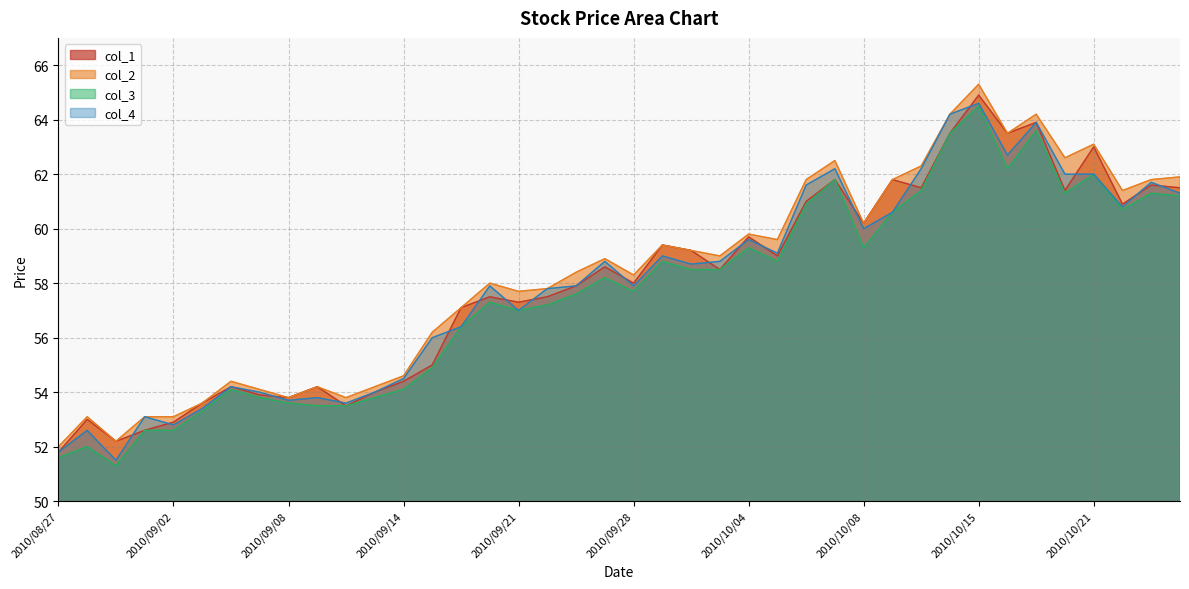

Reading left to right, transcribe all the data shown in this chart.

col_1: 51.8	53.0	52.2	52.6	52.9	53.6	54.2	53.9	53.8	54.2	53.5	54.0	54.4	55.0	57.1	57.5	57.3	57.5	57.9	58.6	58.0	59.4	59.2	58.5	59.7	59.0	61.0	61.8	60.2	61.8	61.5	63.5	64.9	63.5	63.9	61.4	63.0	60.9	61.6	61.5
col_2: 52.0	53.1	52.2	53.1	53.1	53.6	54.4	54.1	53.8	54.2	53.8	54.2	54.6	56.2	57.1	58.0	57.7	57.8	58.4	58.9	58.3	59.4	59.2	59.0	59.8	59.6	61.8	62.5	60.2	61.8	62.3	64.2	65.3	63.5	64.2	62.6	63.1	61.4	61.8	61.9
col_3: 51.6	52.0	51.3	52.6	52.6	53.3	54.1	53.8	53.6	53.5	53.5	53.8	54.1	54.9	56.4	57.3	57.0	57.2	57.6	58.2	57.7	58.8	58.5	58.5	59.3	58.8	60.9	61.8	59.3	60.6	61.4	63.5	64.5	62.2	63.6	61.3	62.0	60.7	61.3	61.2
col_4: 51.8	52.6	51.5	53.1	52.8	53.4	54.2	54.0	53.7	53.8	53.6	54.0	54.5	56.0	56.4	57.9	57.0	57.8	57.9	58.8	57.9	59.0	58.7	58.8	59.6	59.1	61.6	62.2	60.0	60.6	62.2	64.2	64.6	62.7	63.9	62.0	62.0	60.8	61.7	61.3